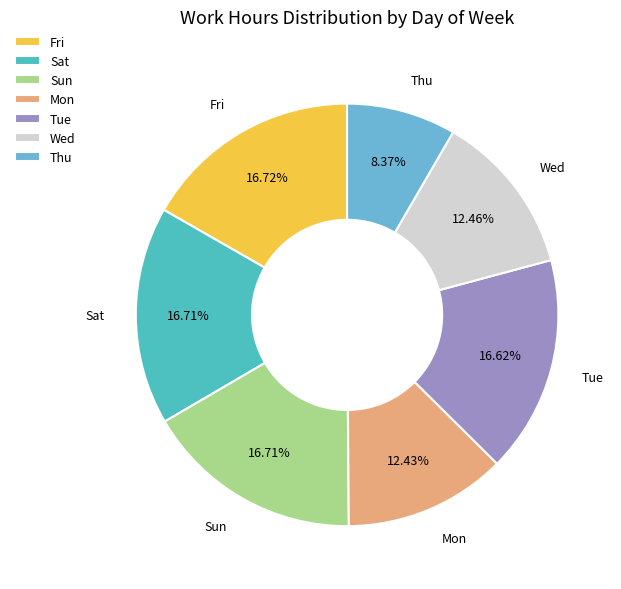

How many slices are in this pie chart?

7